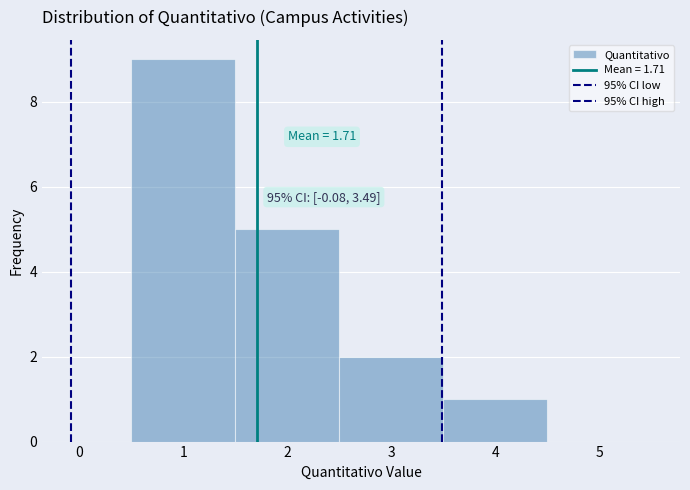

Which range on the x-axis has the tallest bar?

0.5 to 1.5